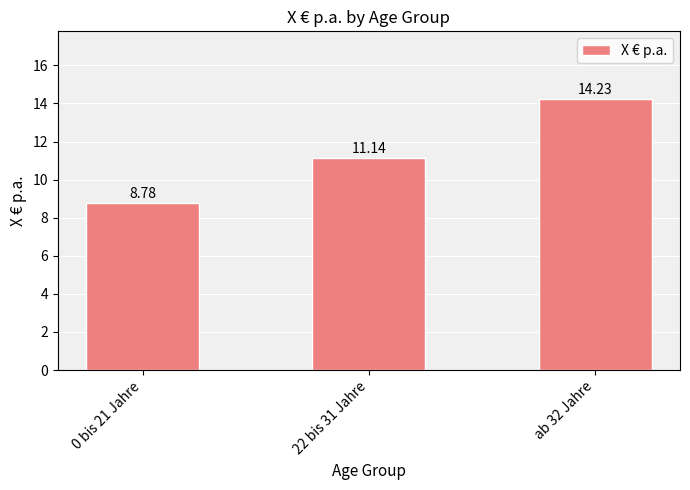

What is the smallest value displayed?

8.8